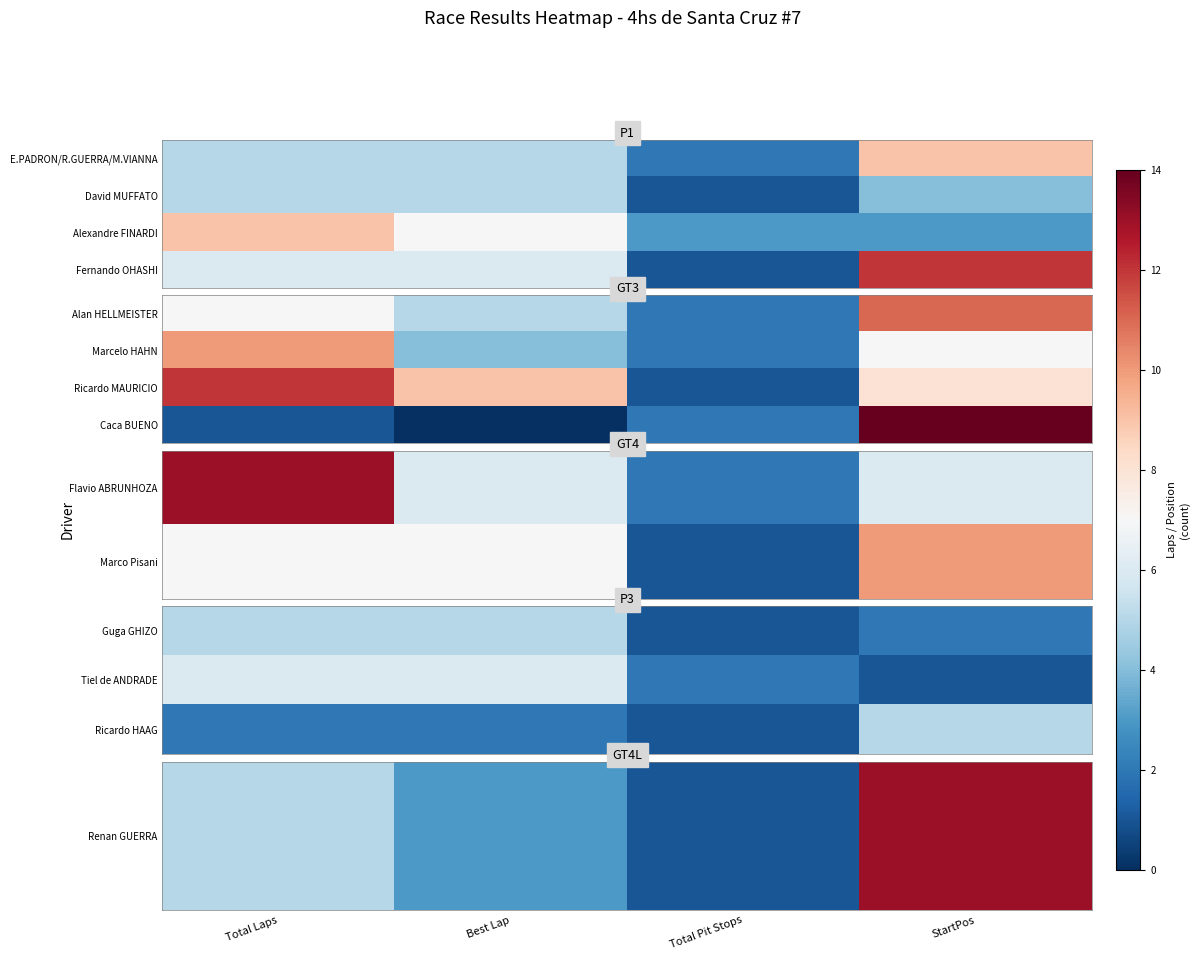

How many data points in Caca BUENO are less than 2?

2